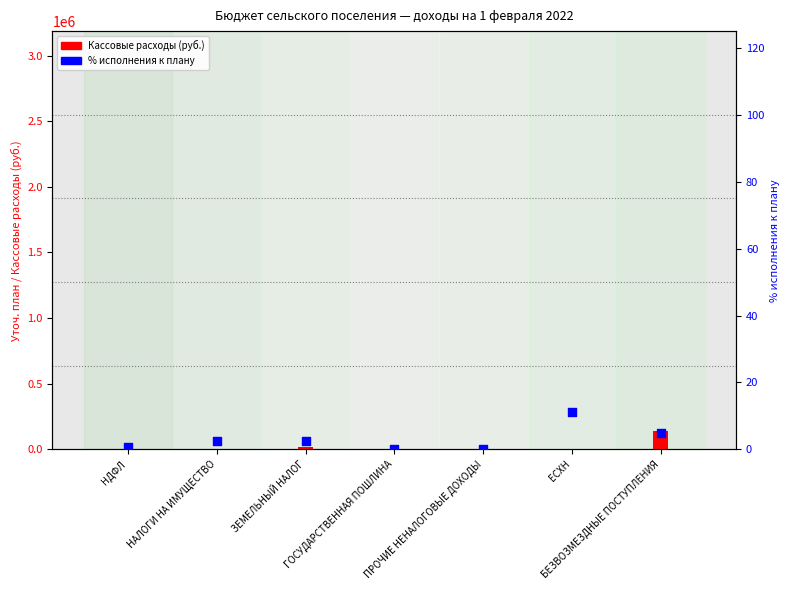

At which category is the sum across all series the highest?

БЕЗВОЗМЕЗДНЫЕ ПОСТУПЛЕНИЯ